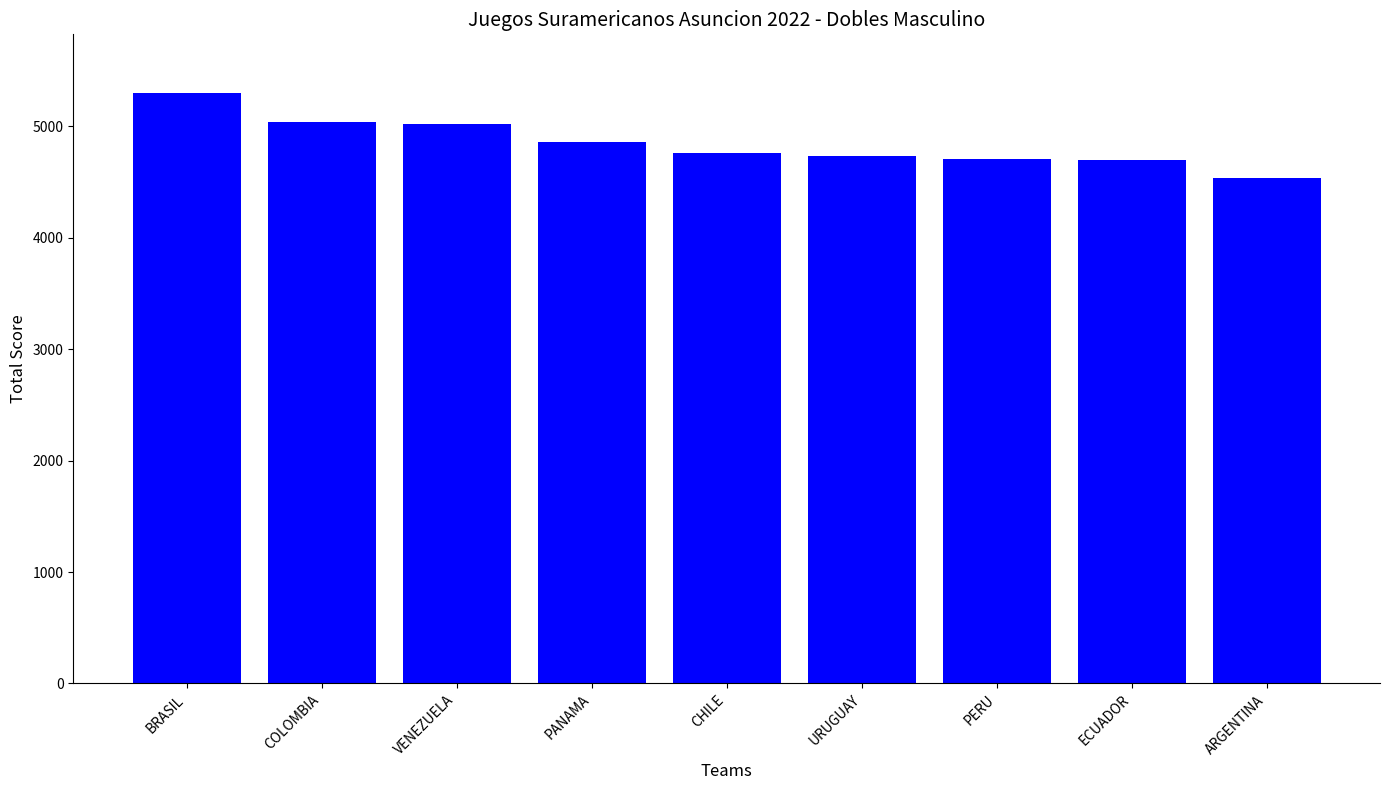

At which category does the chart reach its peak across all series?

BRASIL